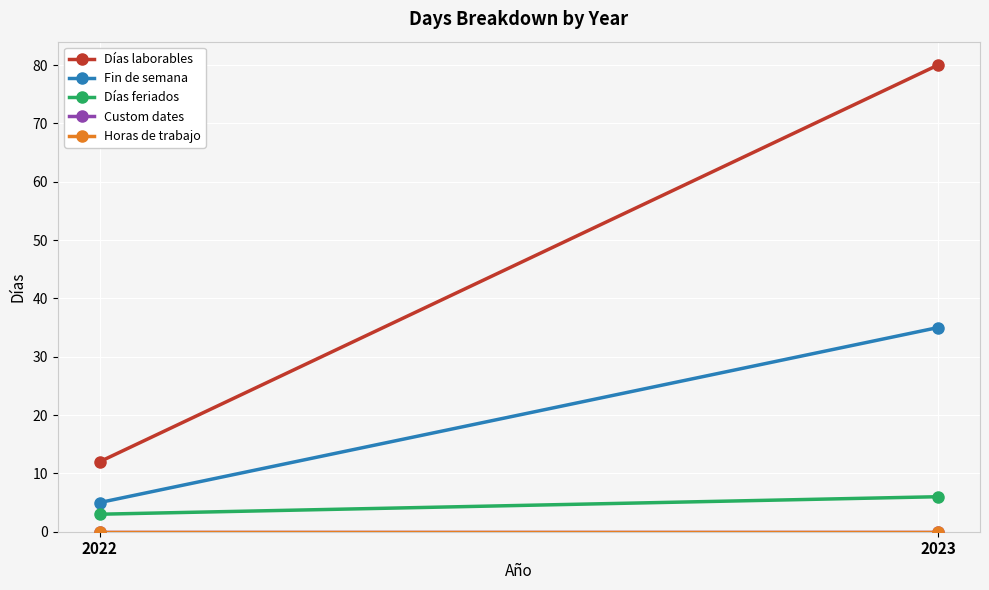

Reading left to right, what are all the values shown in this chart?

Días laborables: 12	80
Fin de semana: 5	35
Días feriados: 3	6
Custom dates: 0	0
Horas de trabajo: 0	0